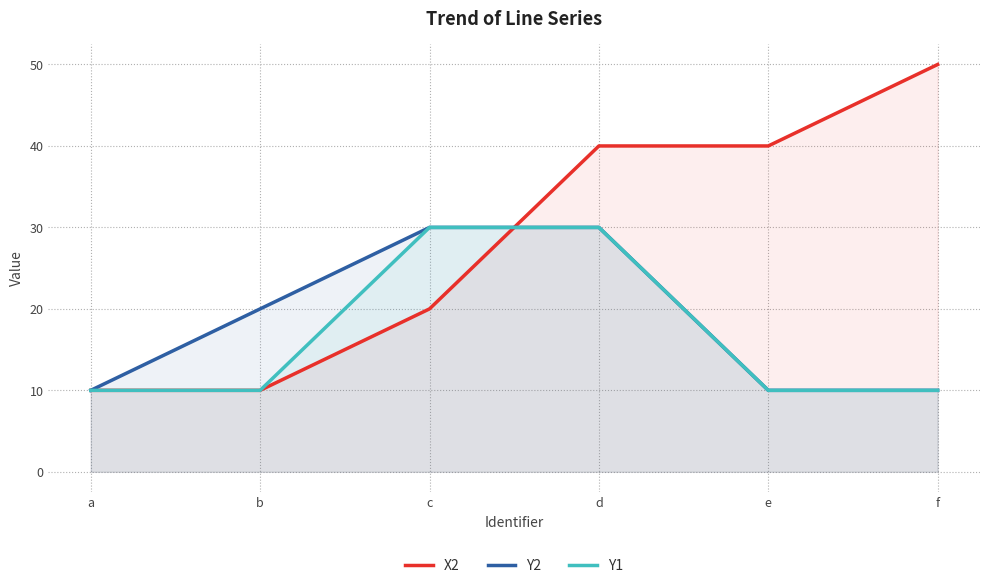

What is the difference between the maximum and second lowest values in the X2 series?

40